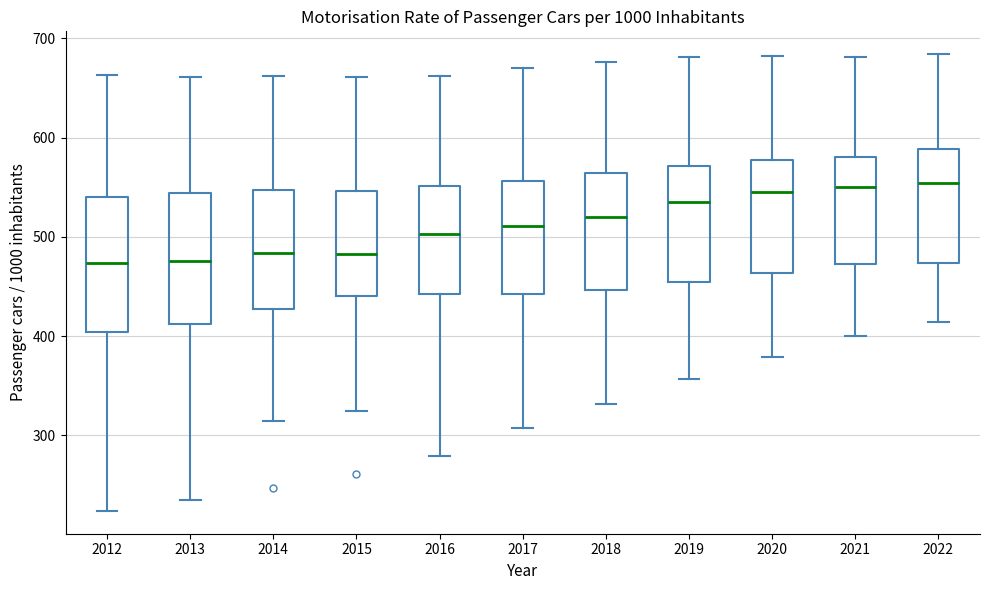

Where is the upper edge of the box at x = 2017 on the y-axis? The values are not printed on the chart, so give them approximately, as read against the axis.

560